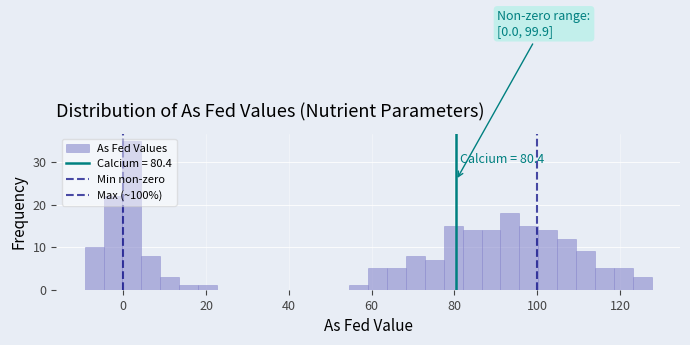

Around what value on the x-axis is the tallest bar? Give the approximate position of its centre, as read against the axis.

2